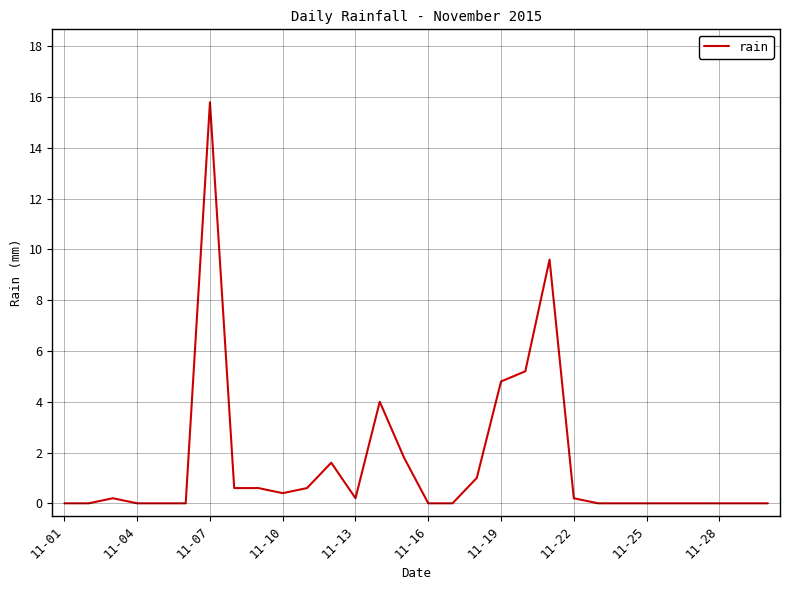

Does the chart display data point markers on the line(s)?

No